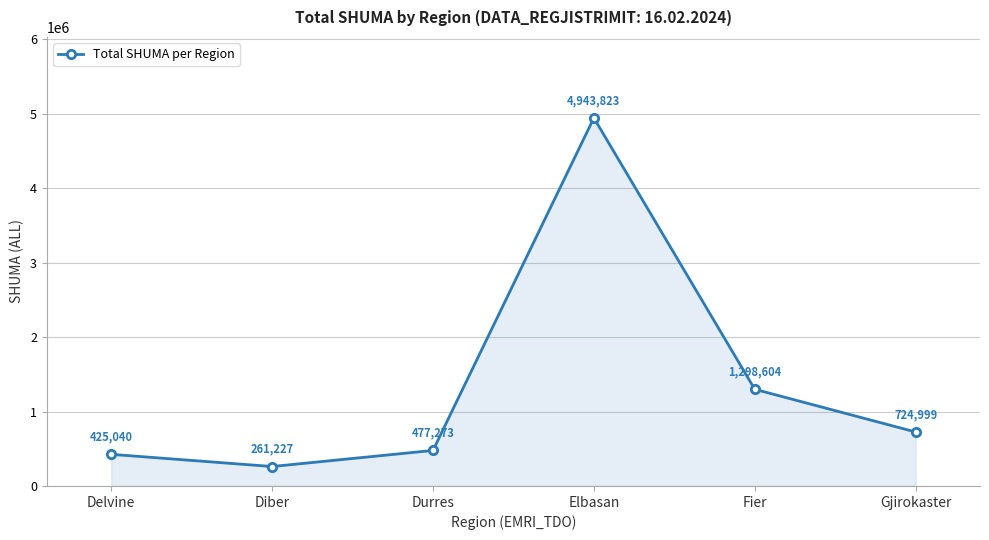

At which label does the data first exceed 724999?

Elbasan